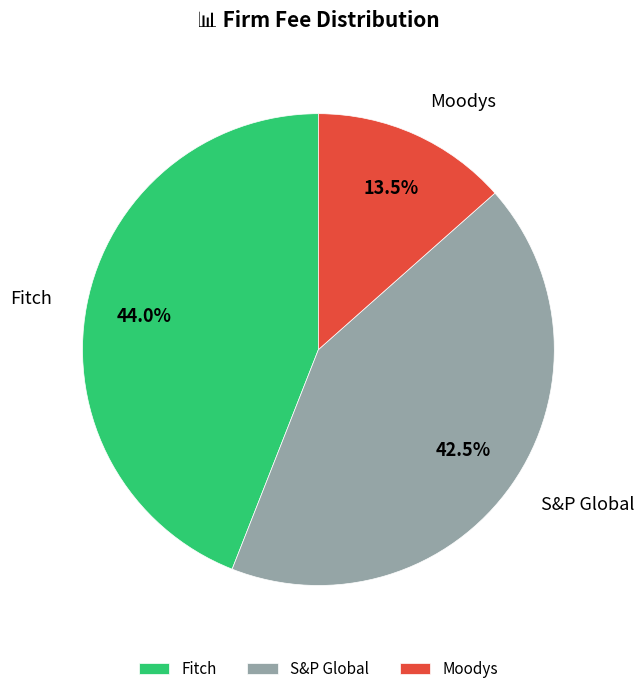

Rank the categories by value from highest to lowest.

Fitch, S&P Global, Moodys